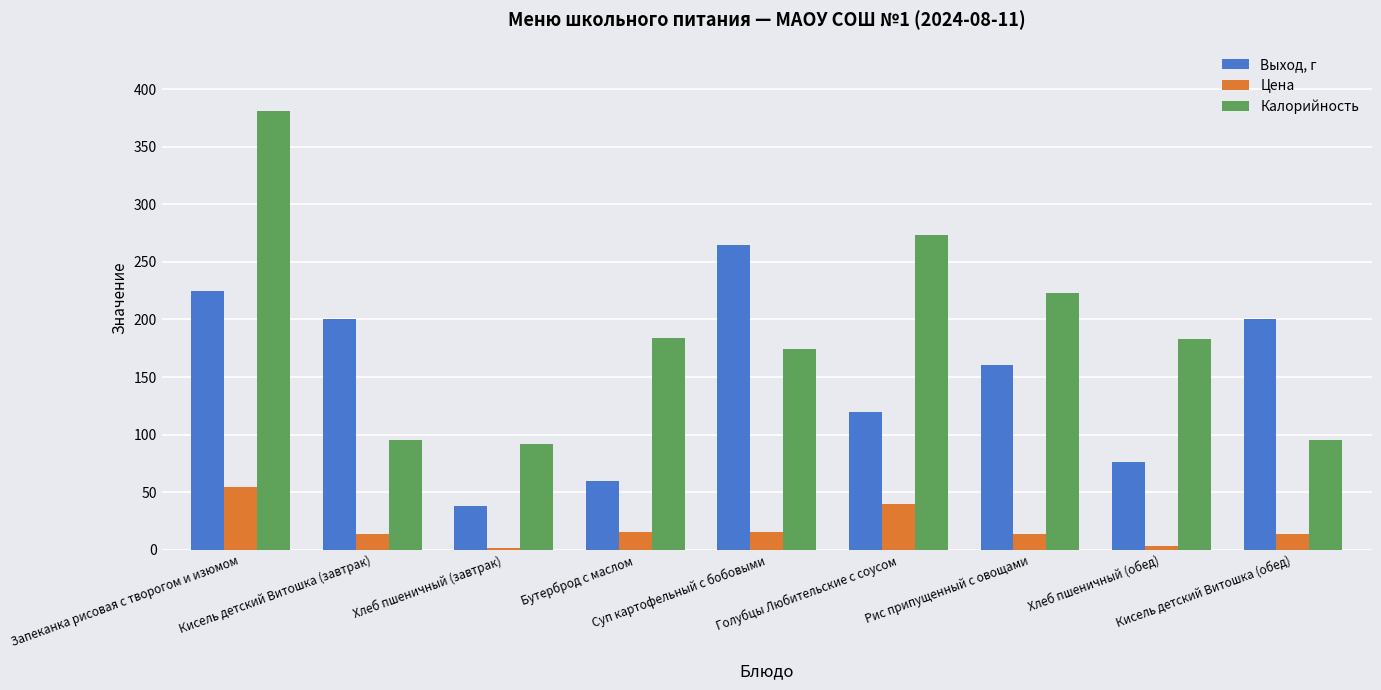

Rank the series by their maximum value, from highest to lowest.

Калорийность, Выход, г, Цена